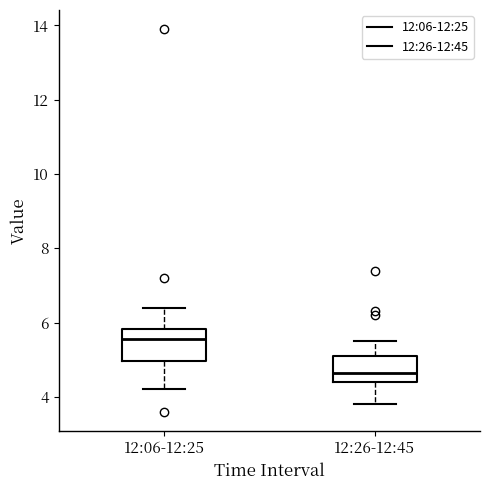

Reading left to right, transcribe this box plot: for each box, give where its median line is, the range the box spans, and where its two whiskers end, as read against the y-axis. The values are not printed on the chart, so give them approximately, as read against the axis.

12:06-12:25: median 5.6, box 5.0 to 5.8, whiskers 4.2 to 6.4
12:26-12:45: median 4.6, box 4.4 to 5.2, whiskers 3.8 to 5.6